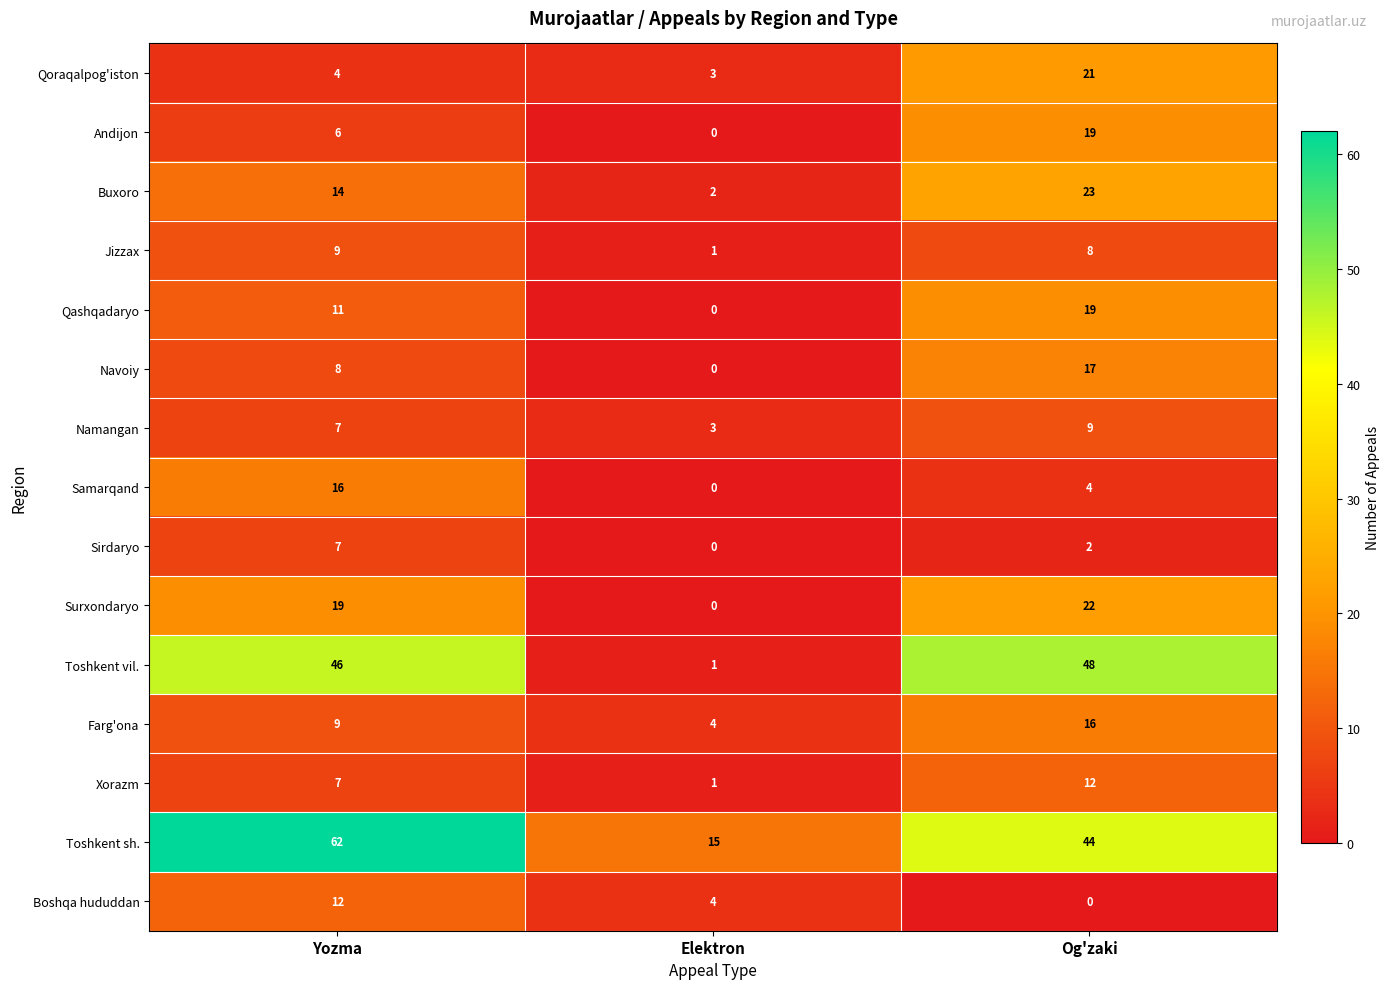

What is the difference between the second highest and minimum values in the Navoiy series?

8